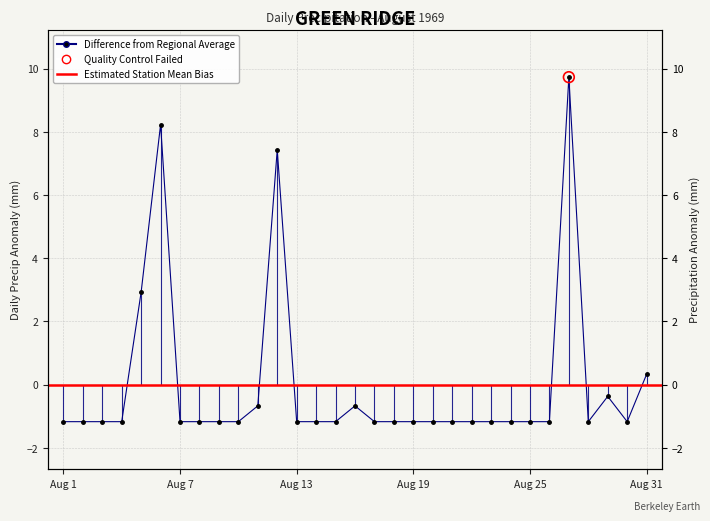

What is the change in value from 1969-08-05 to 1969-08-17?

-4.1